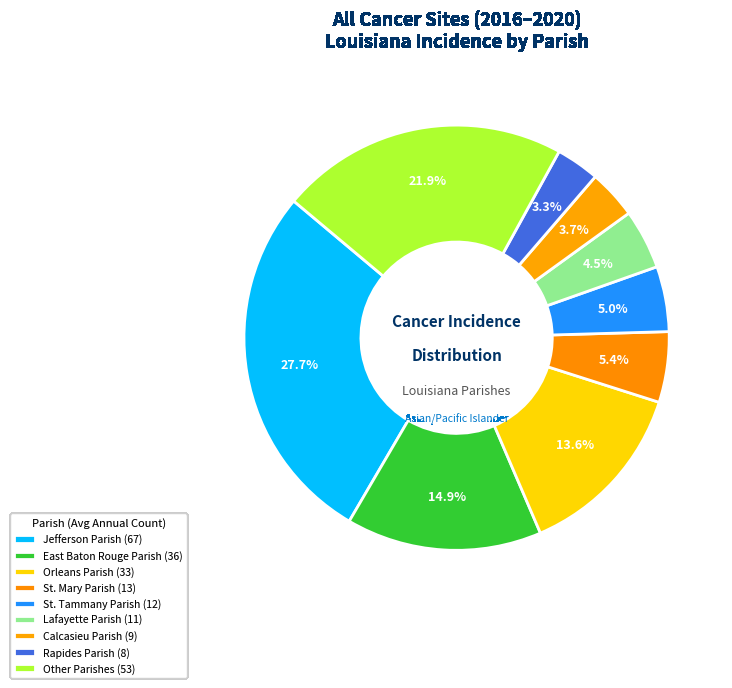

Count the number of slices in the pie.

9